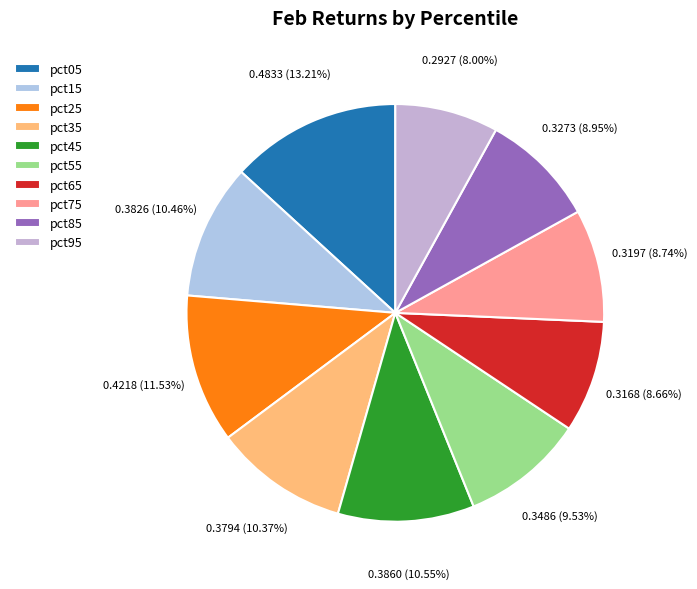

To the nearest percent, what portion does pct75 represent?

9%